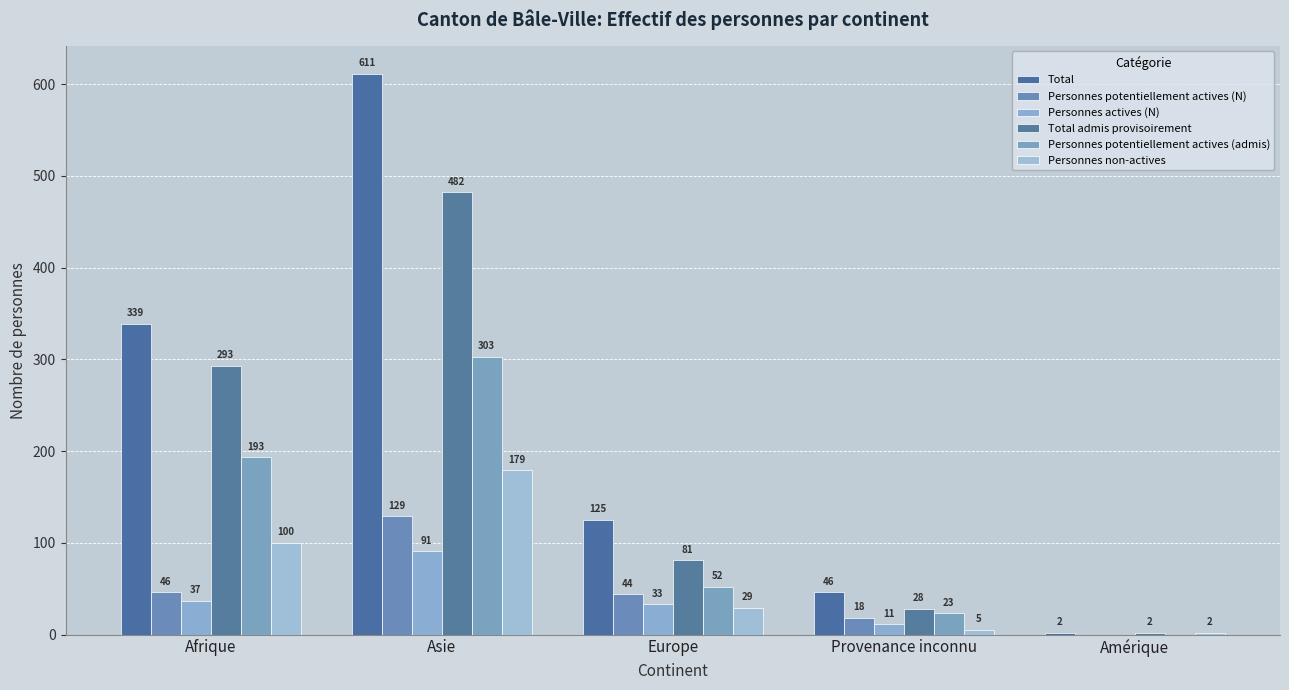

How many groups of bars are there?

5